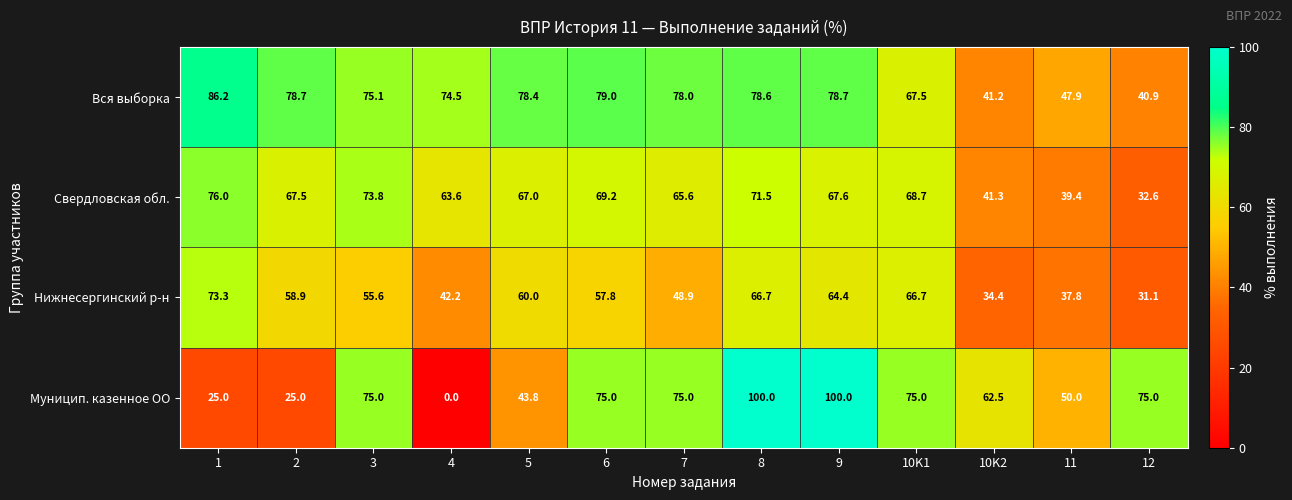

What is the spread (max minus min) of values at 11?

12.2